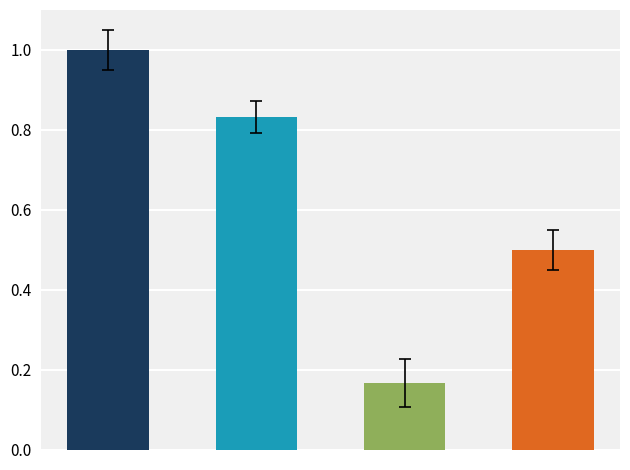

What is the maximum value shown in the chart?

1.0